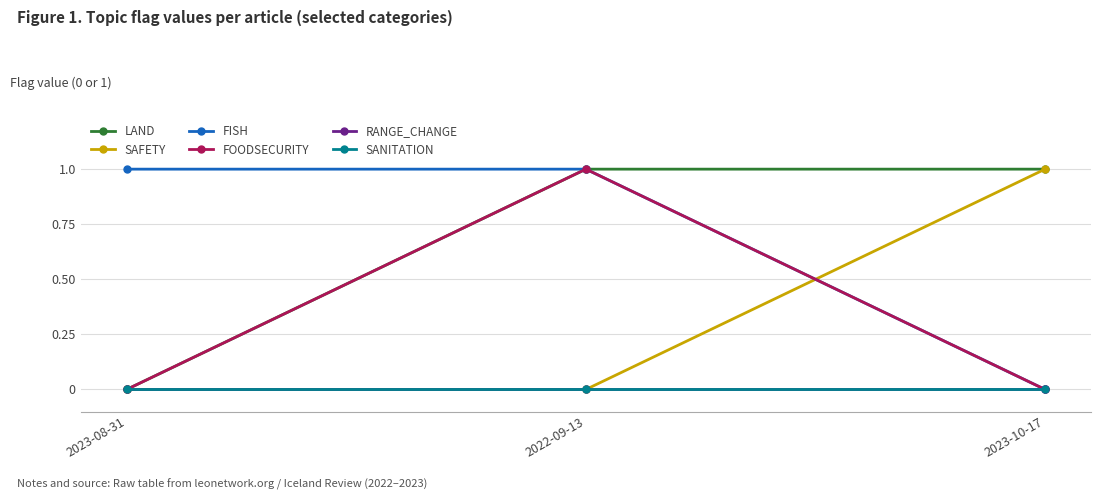

What is the sum of all FISH values?

2